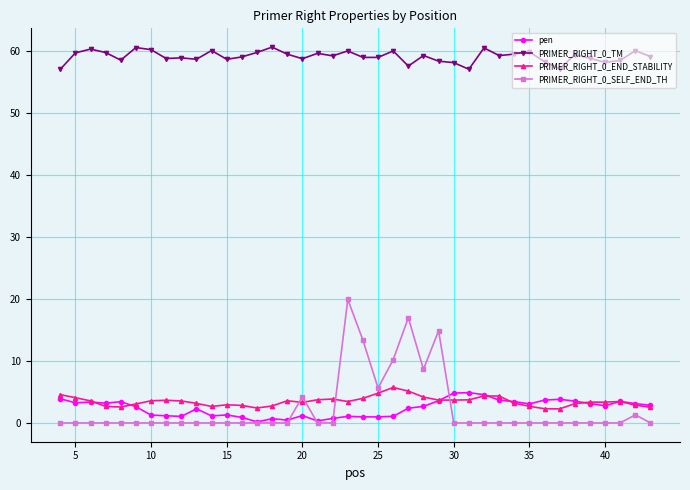

At how many categories does at least one series exceed 30?

40